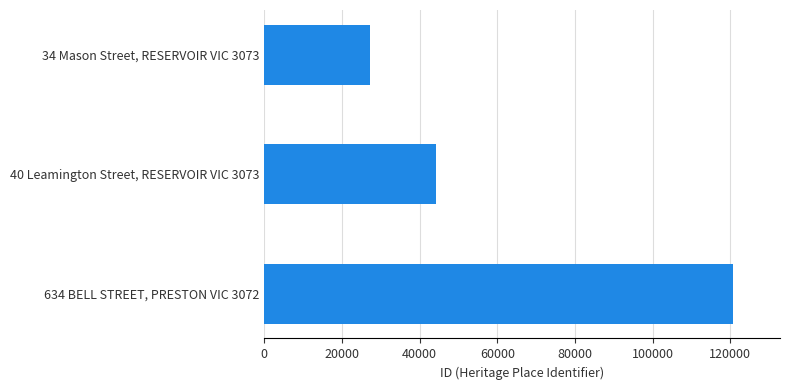

What value does the data have at 34 Mason Street, RESERVOIR VIC 3073?

27109